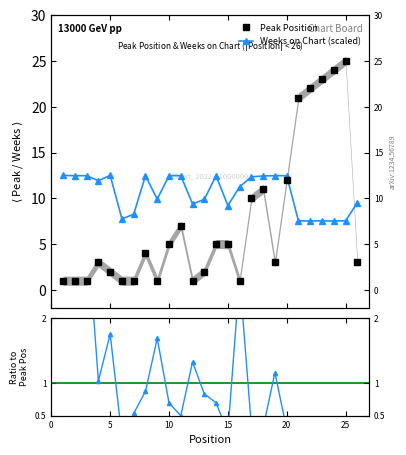

What are all the series names shown in the legend?

Peak Position, Weeks on Chart